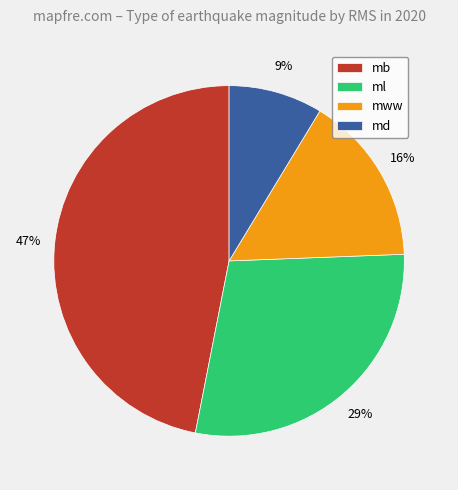

How many slices are in this pie chart?

4